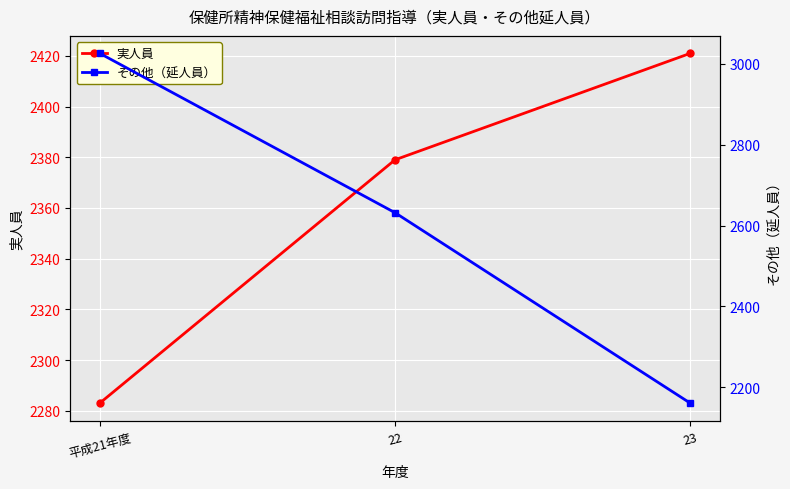

Read the 実人員 value at 23, to the nearest 5.

2420